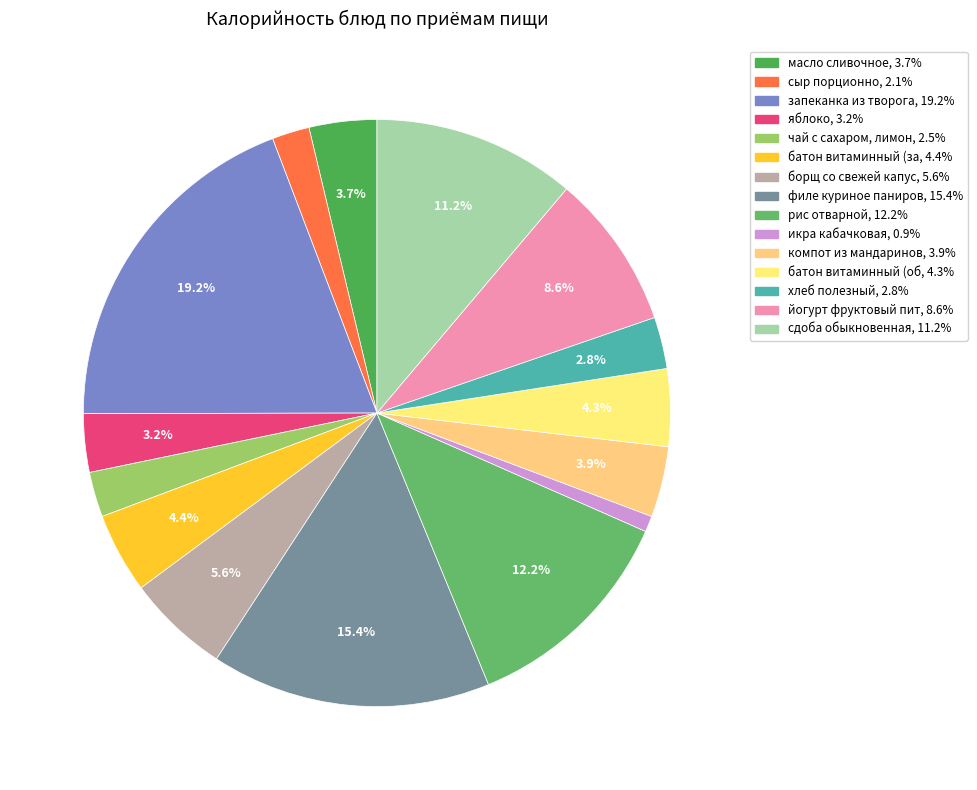

Is there a majority slice in this chart?

No